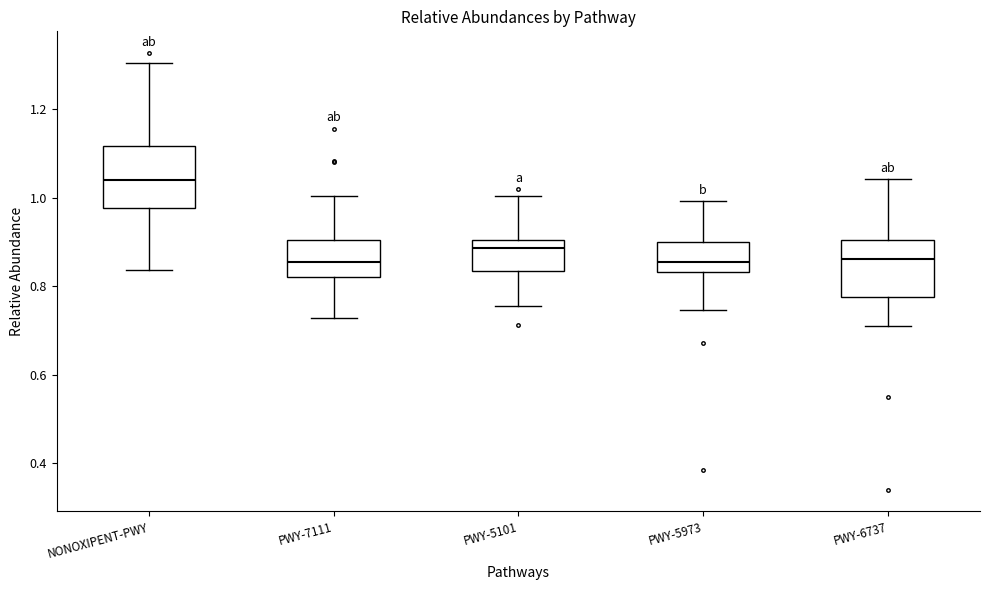

Reading left to right, transcribe this box plot: for each box, give where its median line is, the range the box spans, and where its two whiskers end, as read against the y-axis. The values are not printed on the chart, so give them approximately, as read against the axis.

NONOXIPENT-PWY: median 1.04, box 0.98 to 1.12, whiskers 0.84 to 1.30
PWY-7111: median 0.86, box 0.82 to 0.90, whiskers 0.72 to 1.00
PWY-5101: median 0.88, box 0.84 to 0.90, whiskers 0.76 to 1.00
PWY-5973: median 0.86, box 0.84 to 0.90, whiskers 0.74 to 1.00
PWY-6737: median 0.86, box 0.78 to 0.90, whiskers 0.72 to 1.04